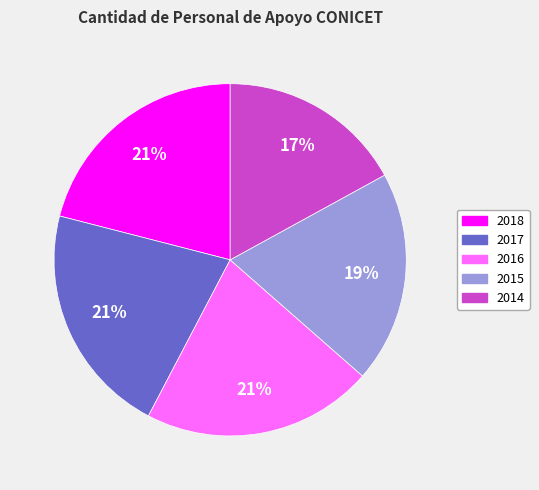

Approximately how many times larger is the value at 2018 compared to 2014?

1.2